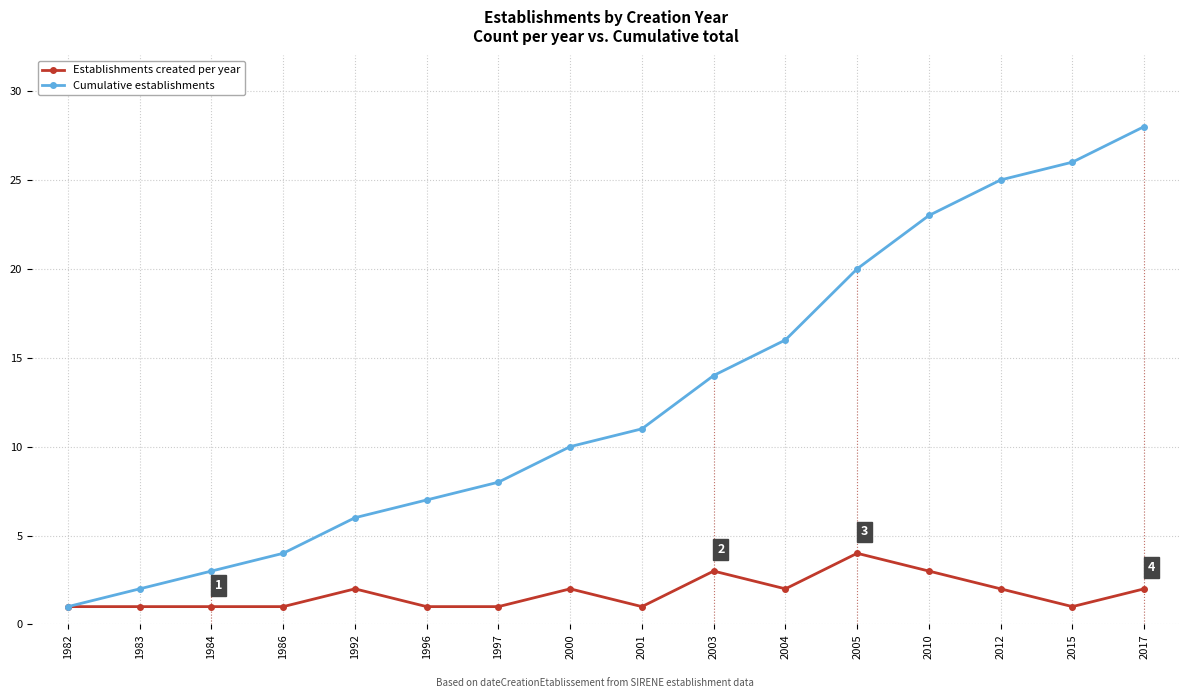

At which label is Cumulative establishments closest to 14?

2003